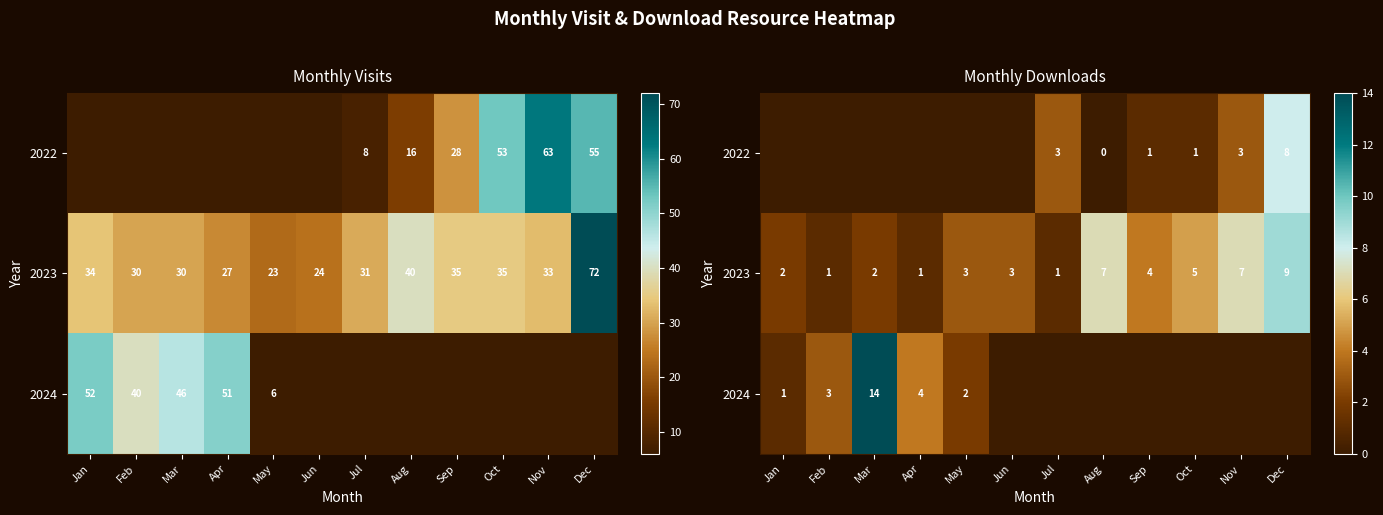

At which category does the chart reach its peak across all series?

Mar